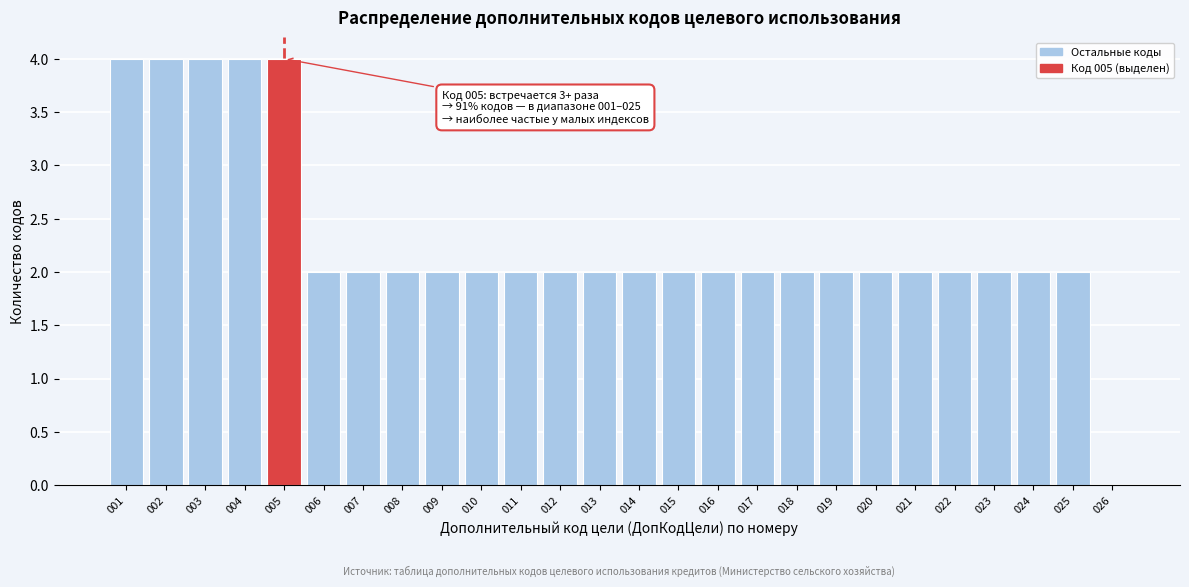

Reading left to right, what are all the values shown in this chart?

001=4	002=4	003=4	004=4	005=4	006=2	007=2	008=2	009=2	010=2	011=2	012=2	013=2	014=2	015=2	016=2	017=2	018=2	019=2	020=2	021=2	022=2	023=2	024=2	025=2	026=0